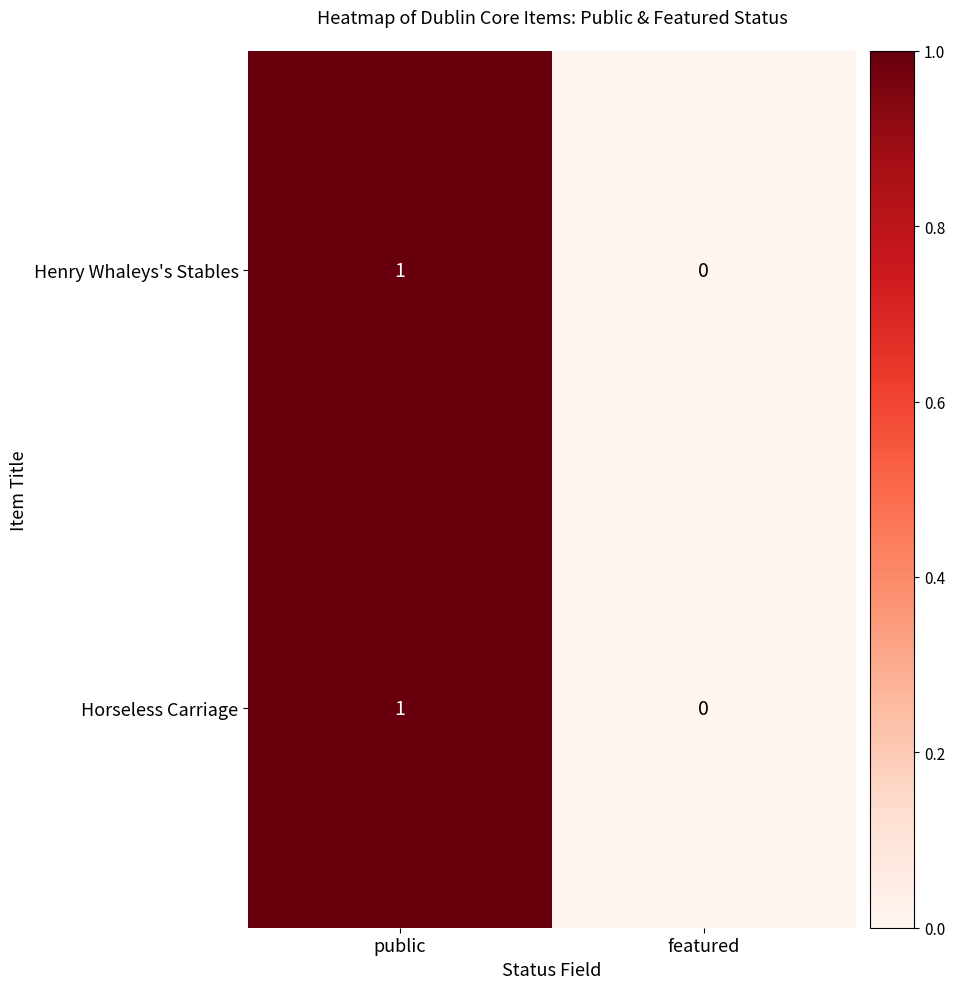

Which label corresponds to the largest value in the chart?

public